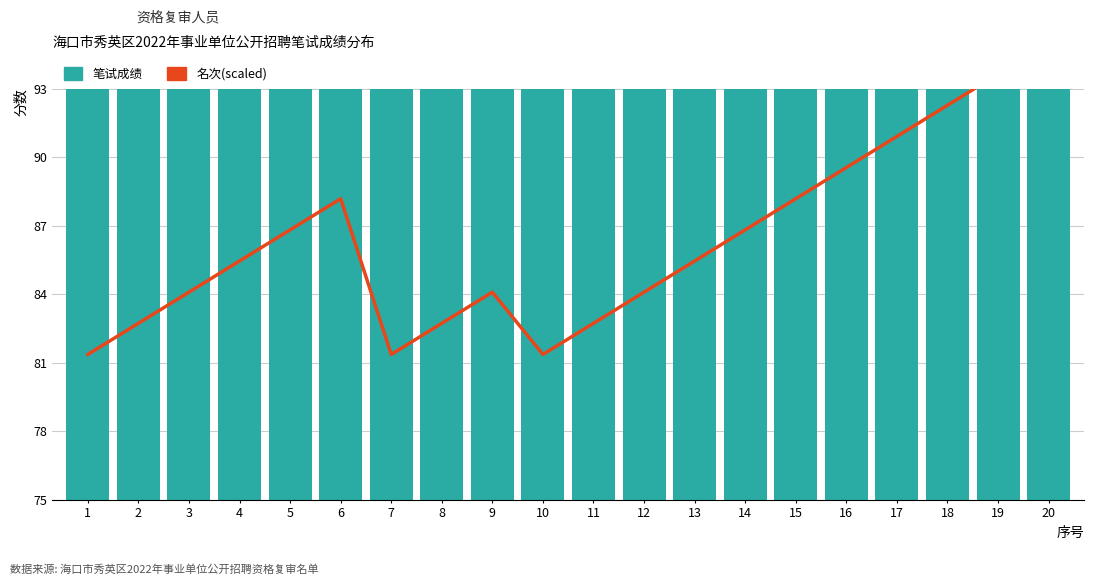

Reading left to right, extract all data points from this chart.

名次(scaled): 1=81.5	2=82.8	3=84.2	4=85.6	5=86.9	6=88.3	7=81.5	8=82.8	9=84.2	10=81.5	11=82.8	12=84.2	13=85.6	14=86.9	15=88.3	16=89.7	17=91.0	18=92.4	19=93.7	20=95.1
笔试成绩: 1=87.8	2=87.0	3=86.2	4=85.5	5=85.4	6=85.1	7=89.5	8=87.2	9=86.5	10=90.1	11=89.3	12=89.2	13=89.1	14=88.9	15=88.8	16=88.7	17=88.5	18=88.4	19=87.9	20=87.5